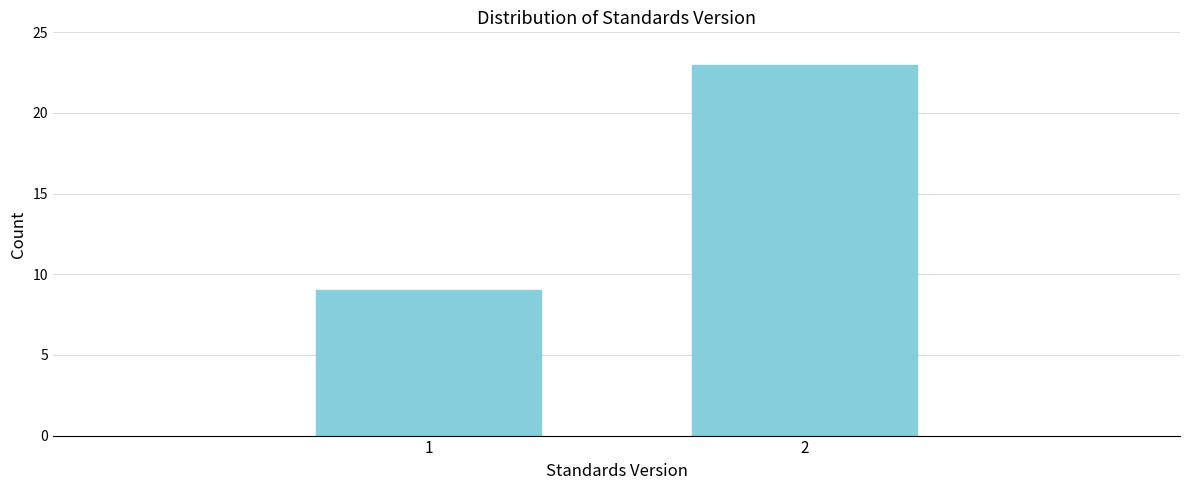

Reading left to right, what are all the values shown in this chart?

9	23